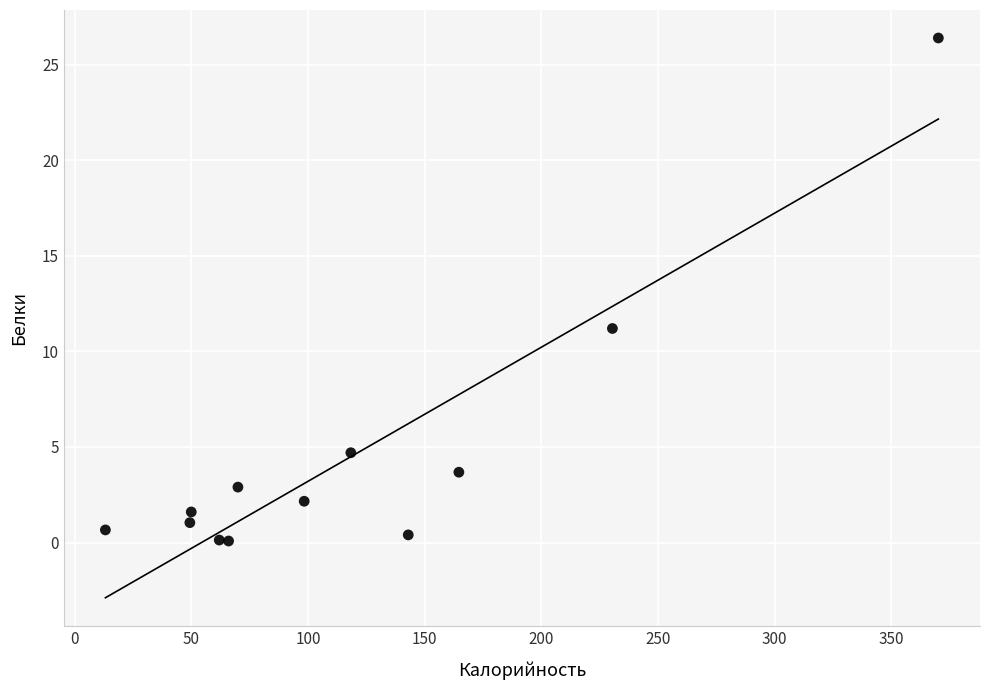

What is the range of Y values (max minus min)?

26.3